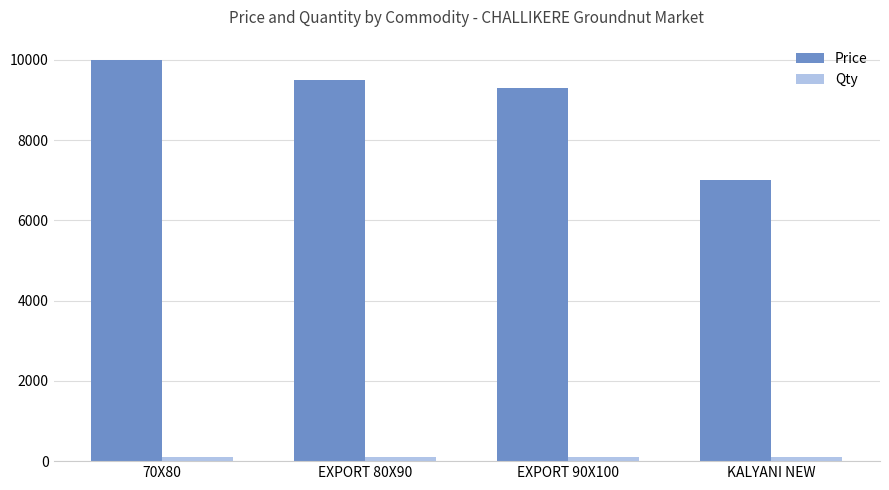

What is the sum of all Price values?

35800